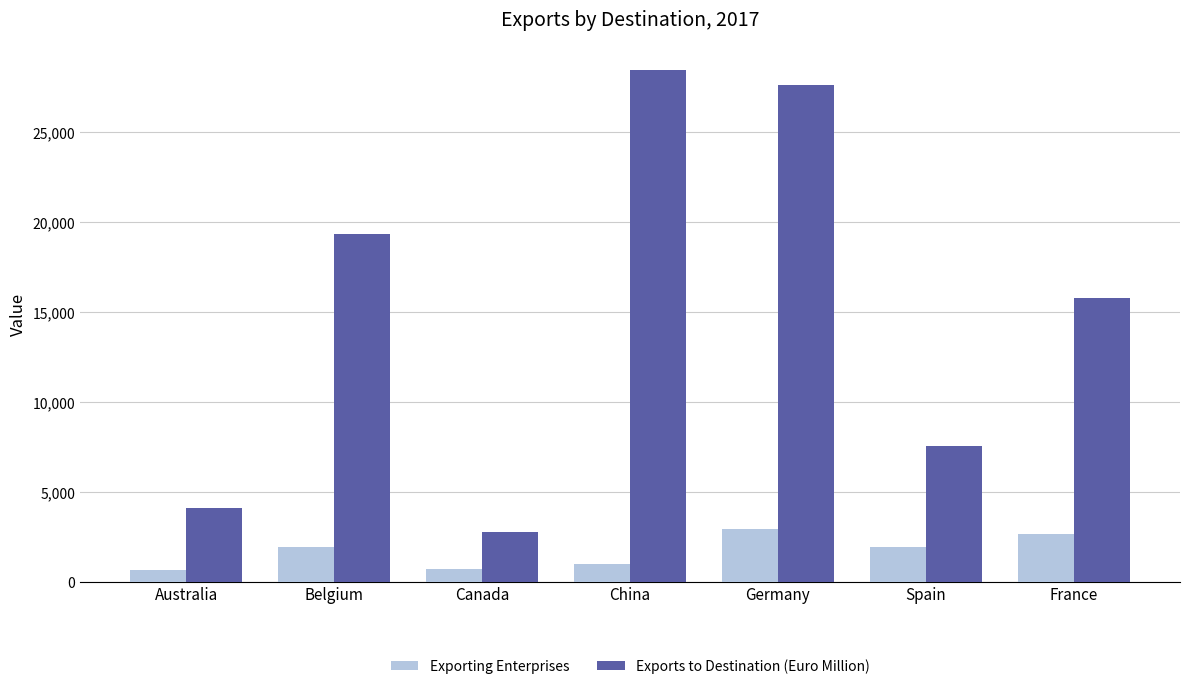

What are all the series names shown in the legend?

Exporting Enterprises, Exports to Destination (Euro Million)